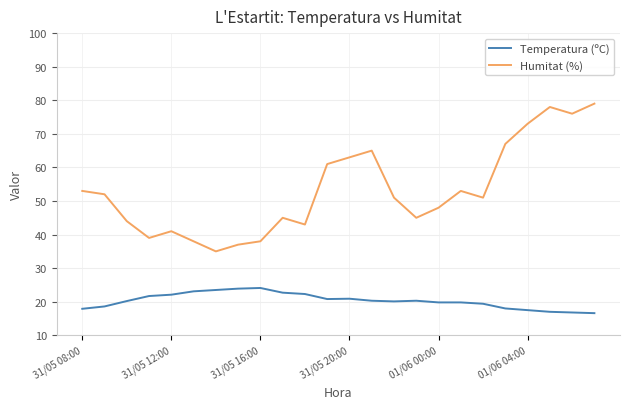

List the series in order of their overall mean, lowest first.

Temperatura (ºC), Humitat (%)